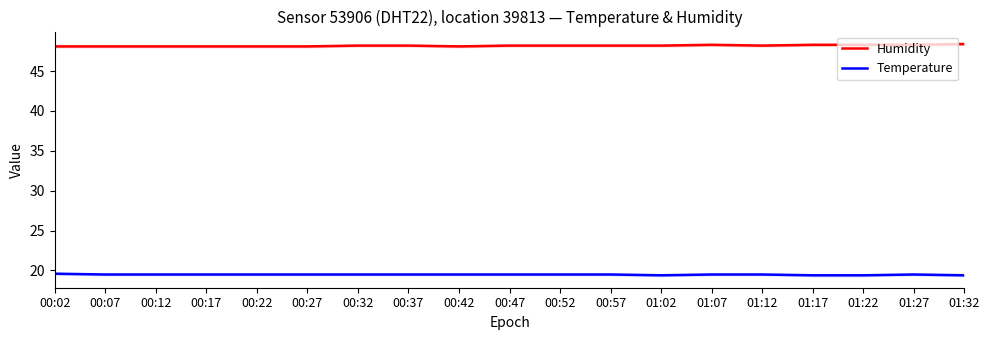

The Temperature series shows 19.4 at 01:32. True or false?

True